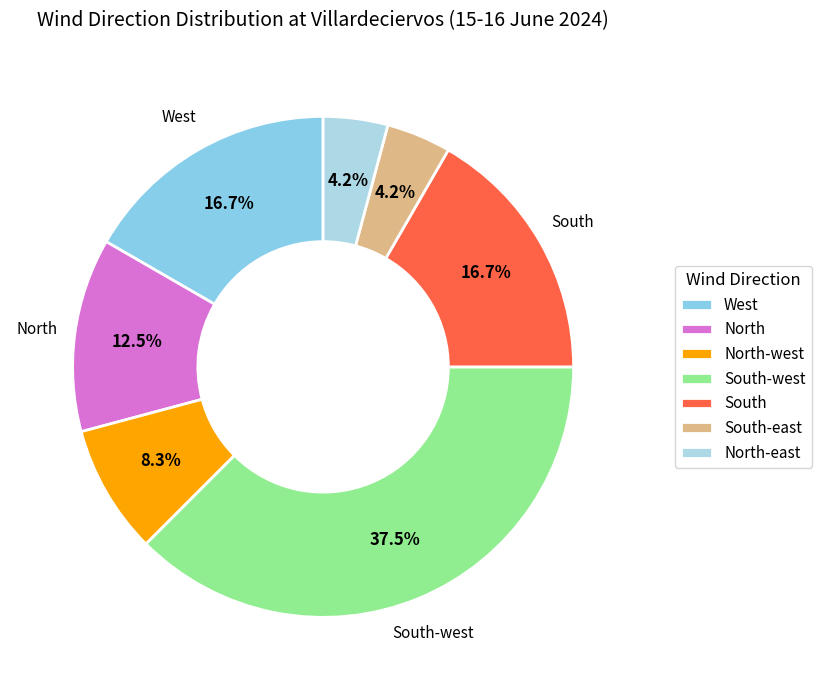

How many segments does this pie chart have?

7